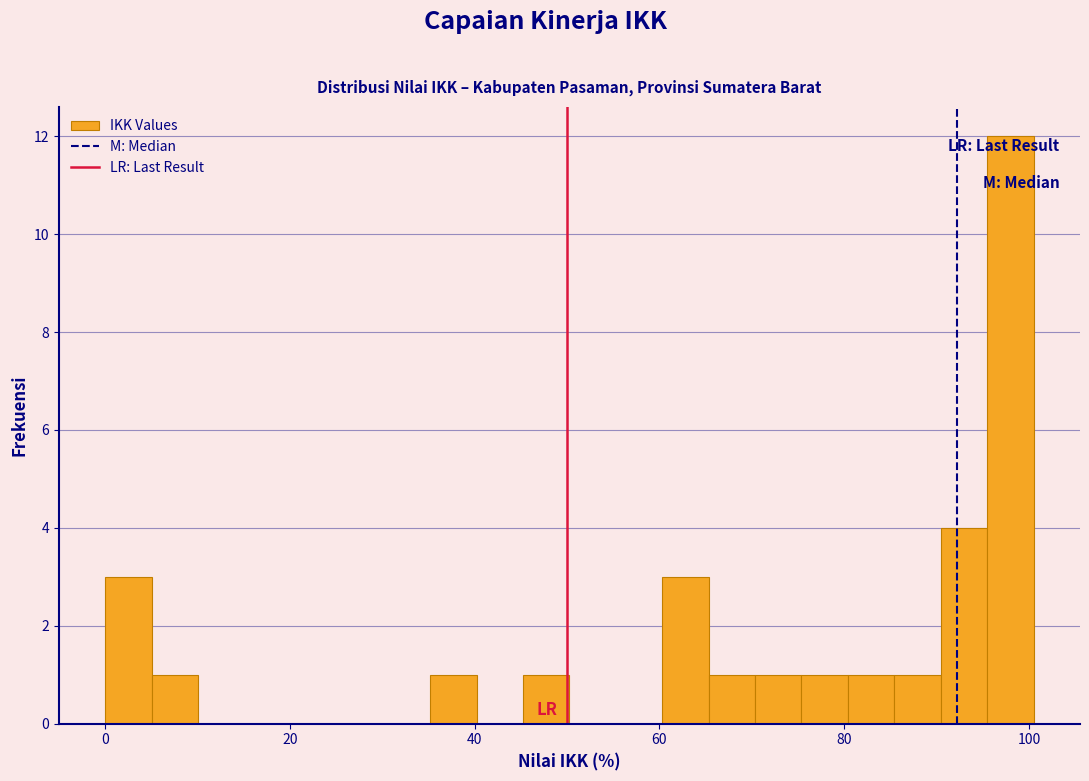

Around what value on the x-axis is the tallest bar? Give the approximate position of its centre, as read against the axis.

98